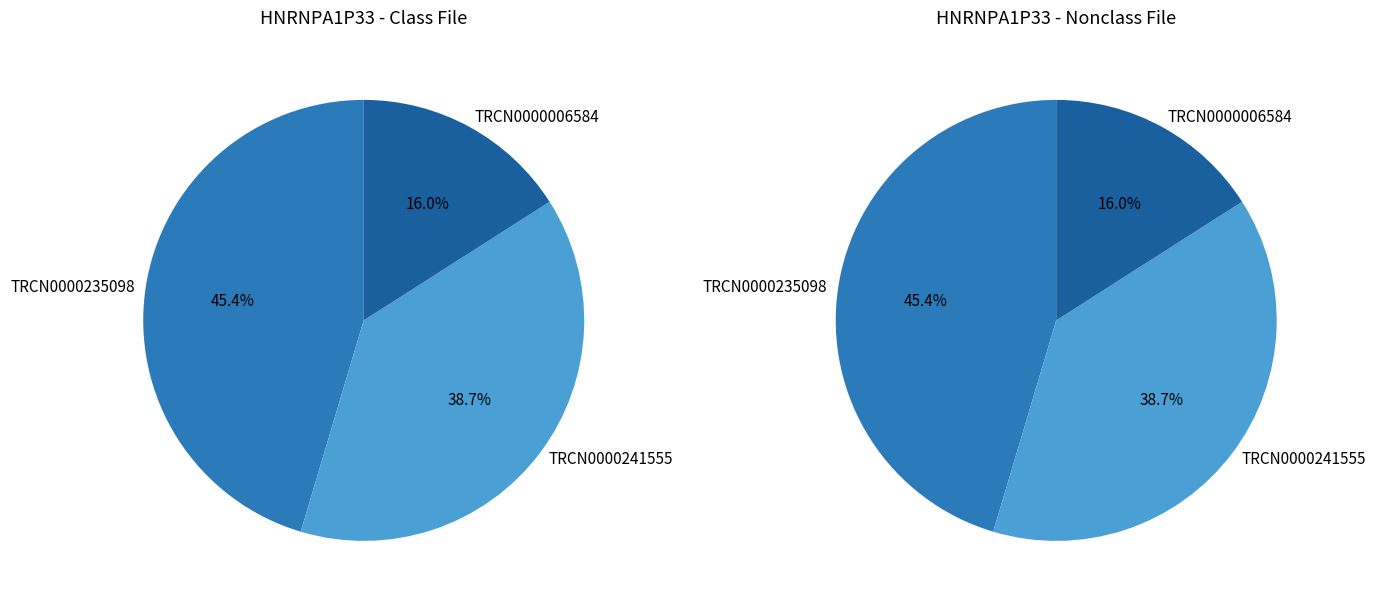

Approximately how many times larger is the value at TRCN0000241555 compared to TRCN0000006584?

2.4